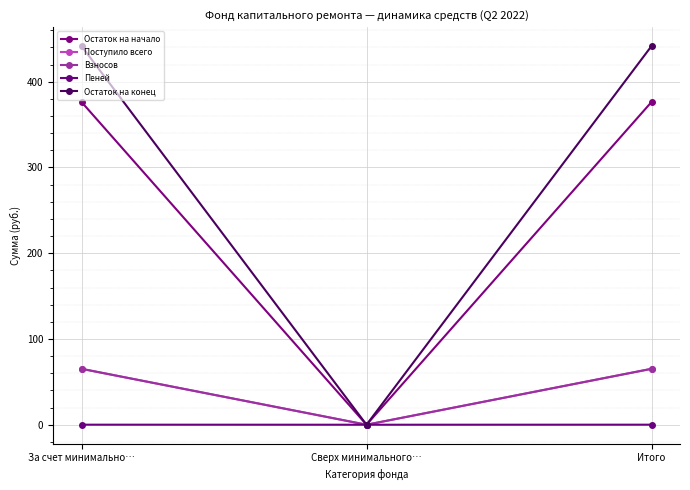

Is this an area chart (filled region under the line)?

No